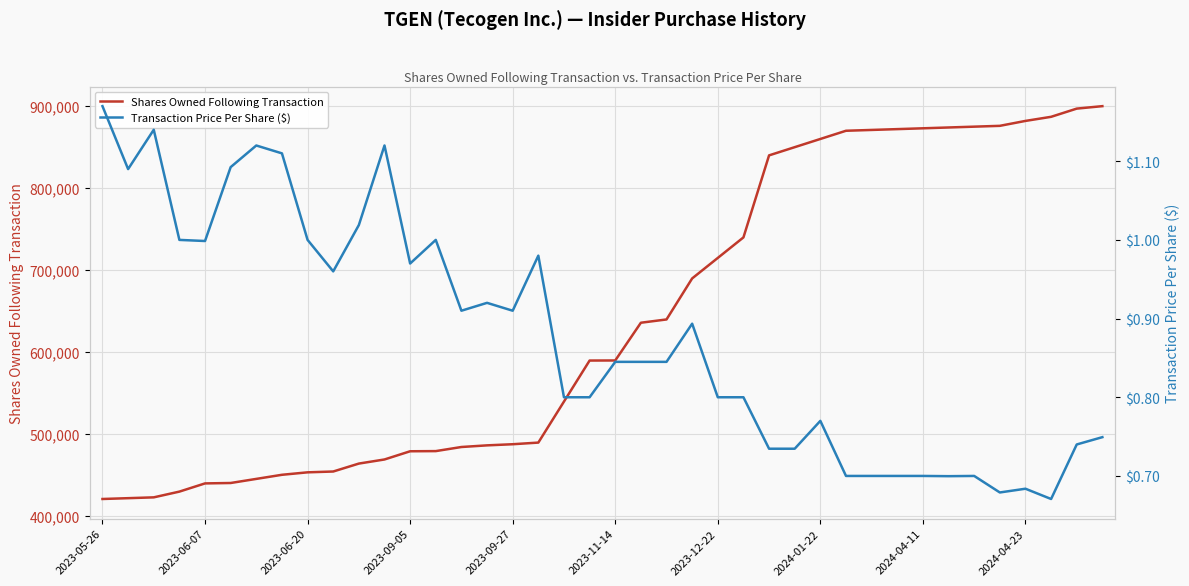

What value does the Transaction Price Per Share ($) series have at 26?

0.7